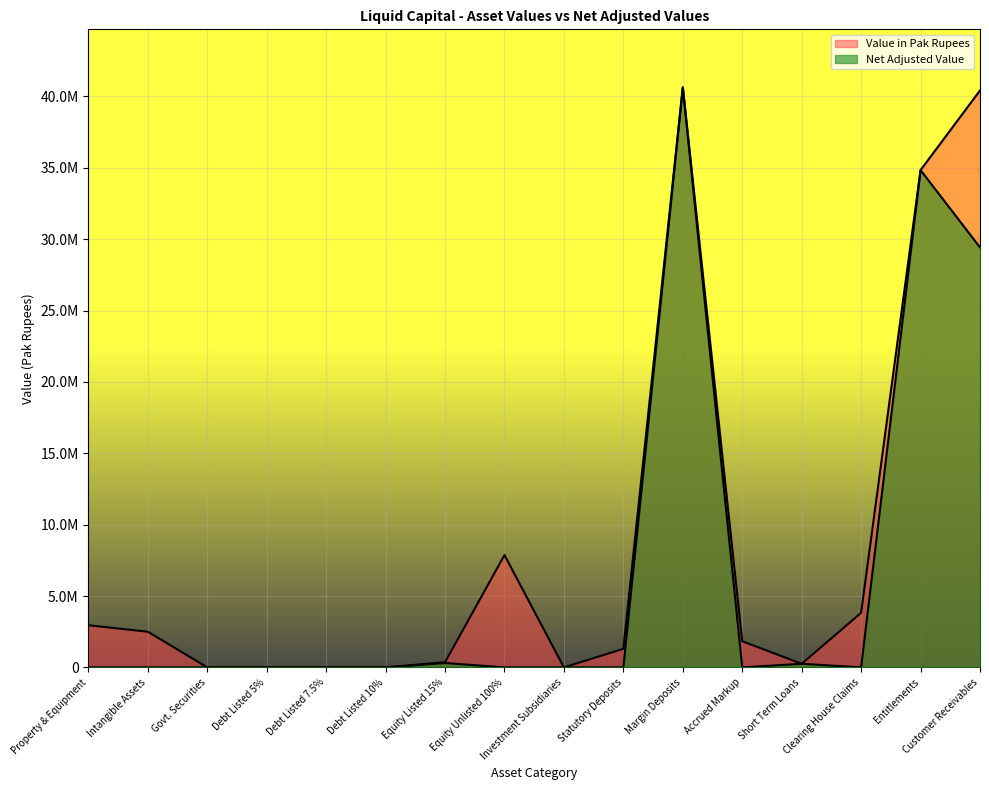

How many distinct data groups are displayed?

2